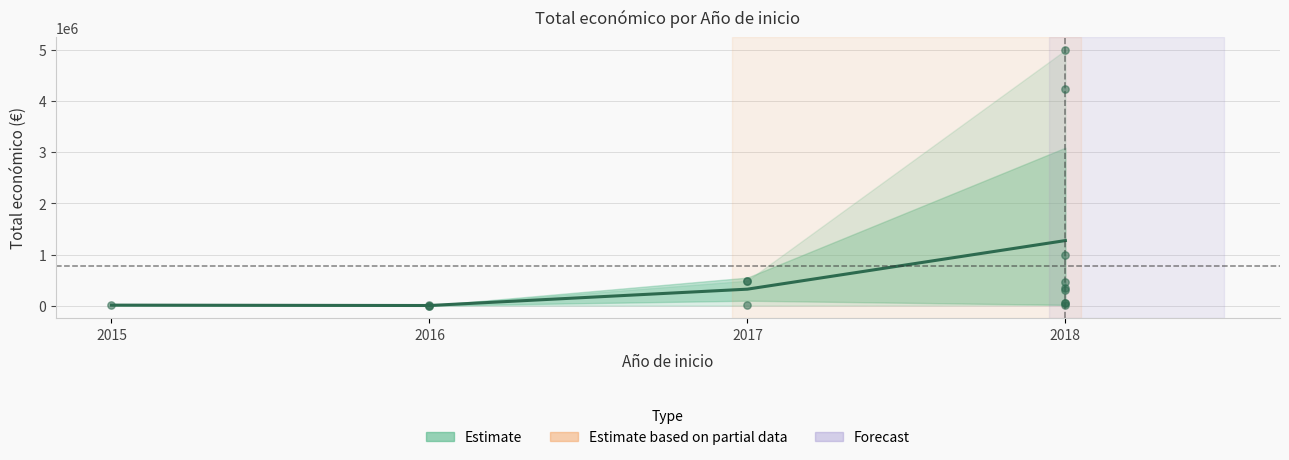

Between 2016 and 2017, which is larger?

2017